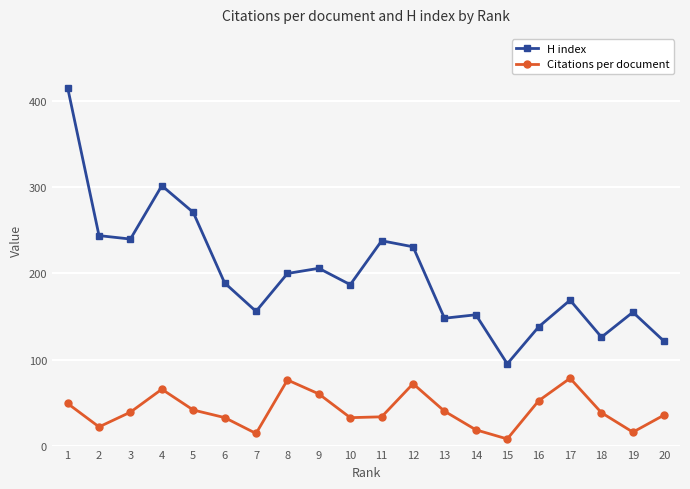

What is the maximum value shown in the chart?

416.0